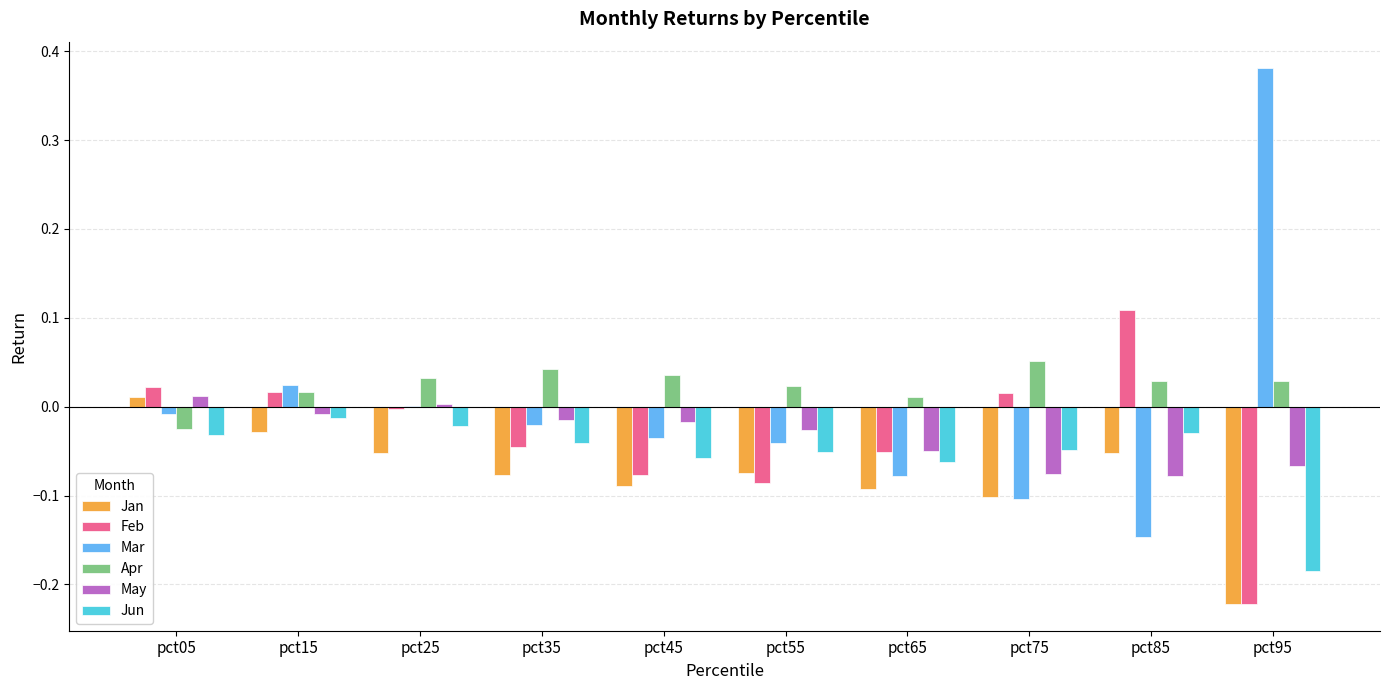

Which series has the largest total across all categories?

Apr